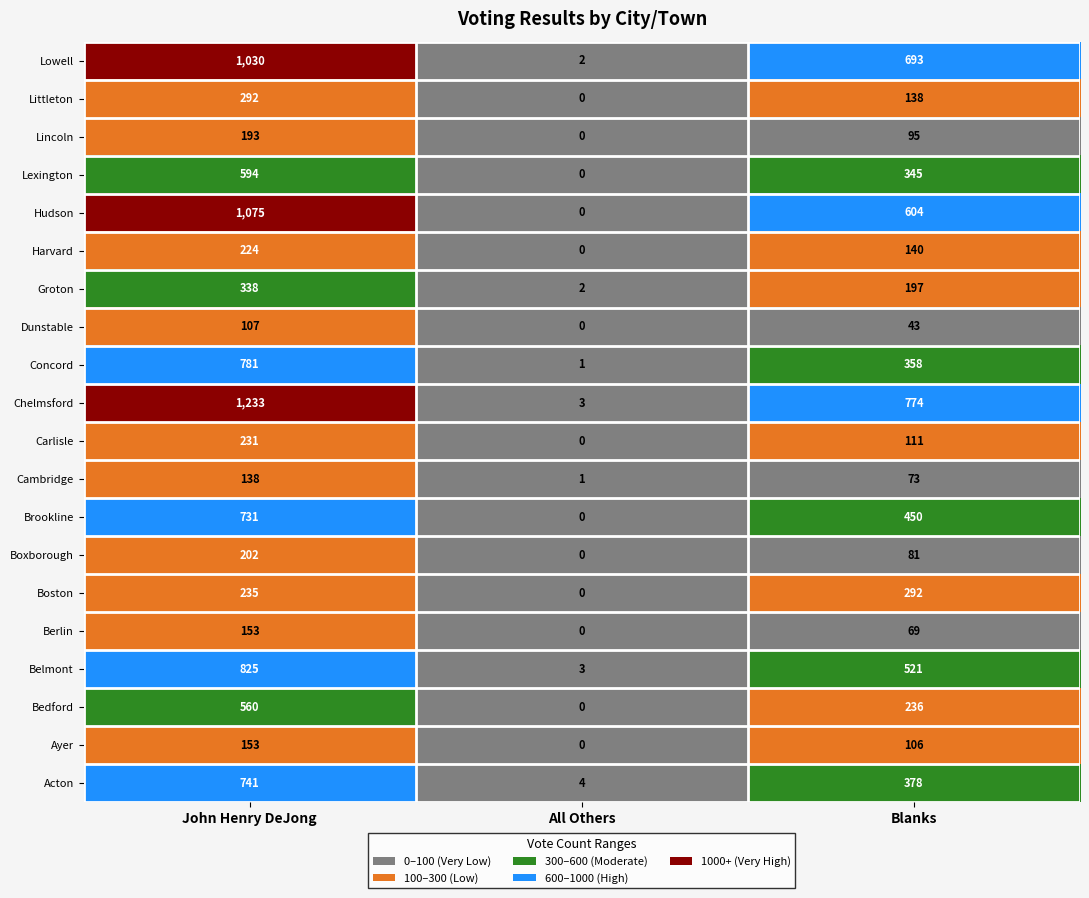

The Cambridge series shows 117 at Blanks. True or false?

False